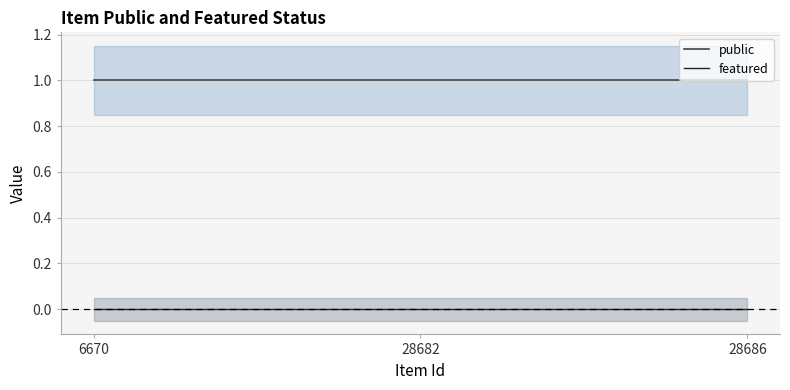

Is this an area chart (filled region under the line)?

No